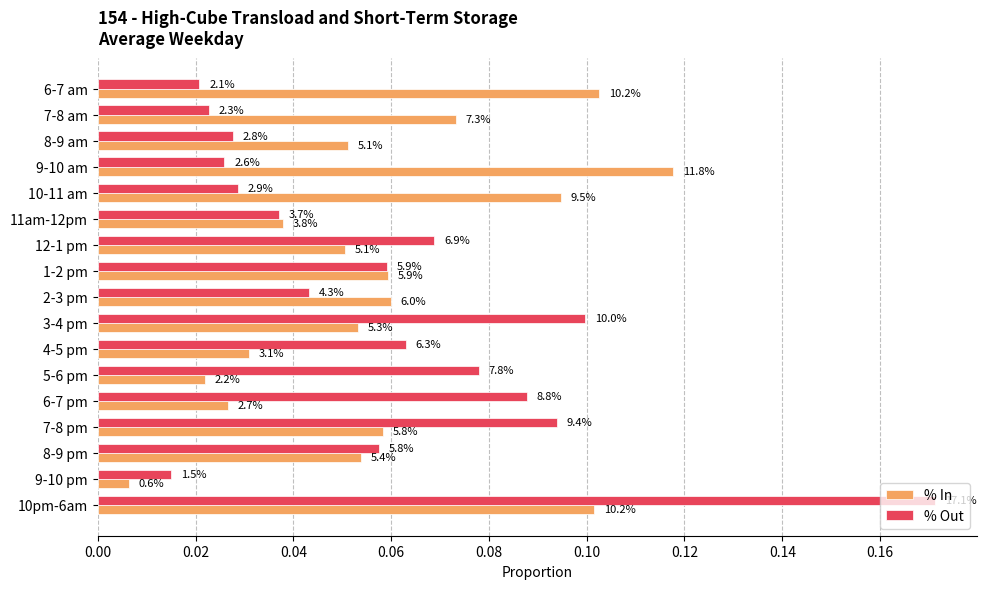

Which series has the largest total across all categories?

% Out